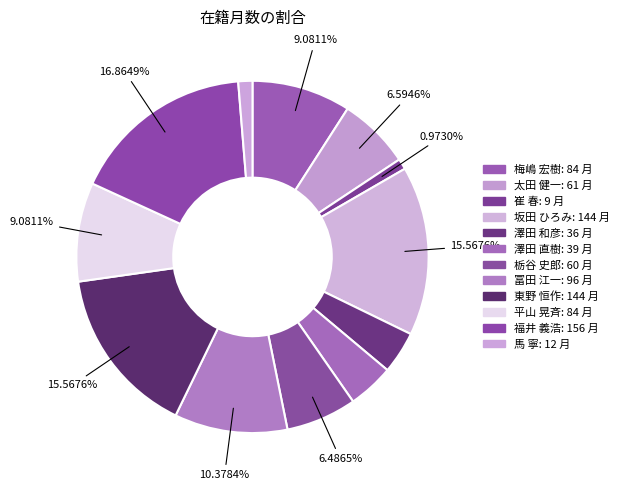

Between 栃谷 史郎 and 平山 晃斉, which is larger?

平山 晃斉